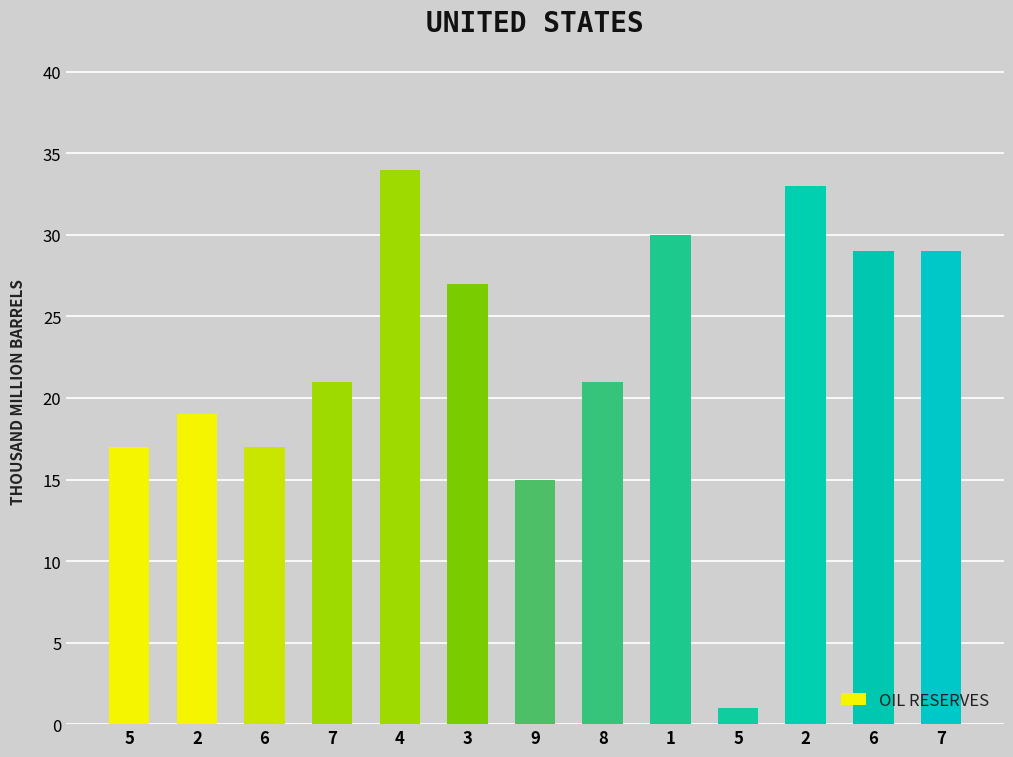

How many data points does each series have?

13